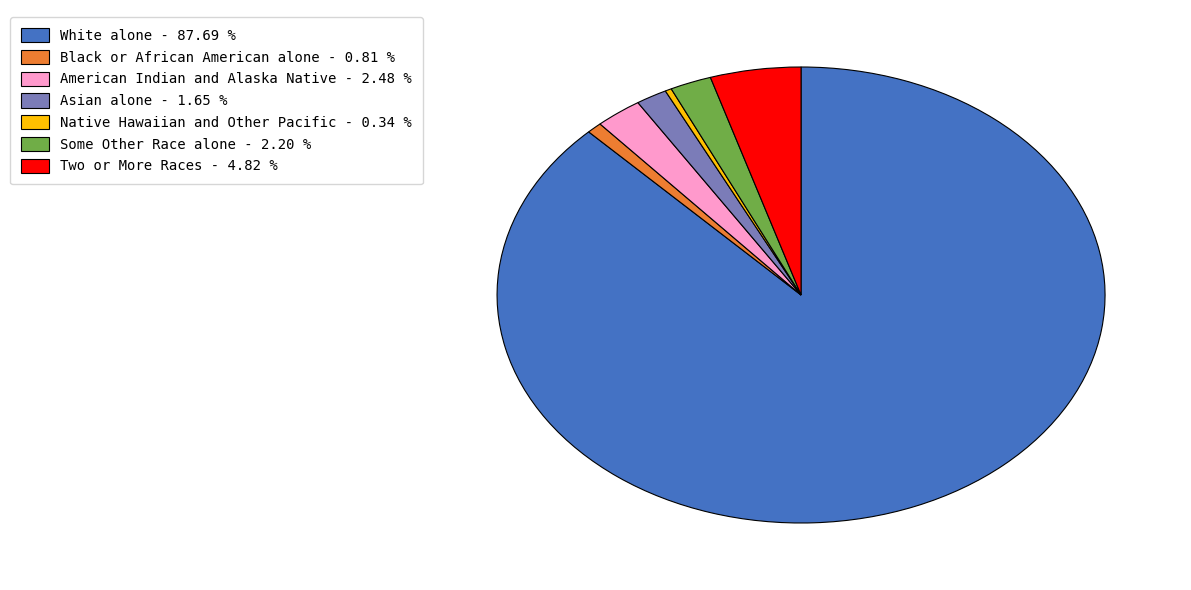

Which has a higher value, Some Other Race alone - 2.20 % or Native Hawaiian and Other Pacific - 0.34 %?

Some Other Race alone - 2.20 %